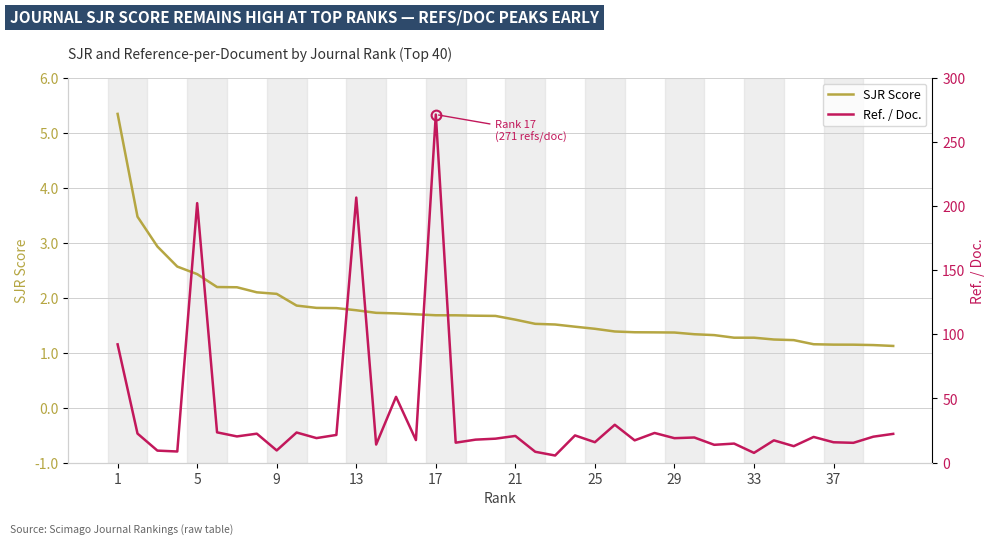

What is the highest value of the SJR Score series?

5.3